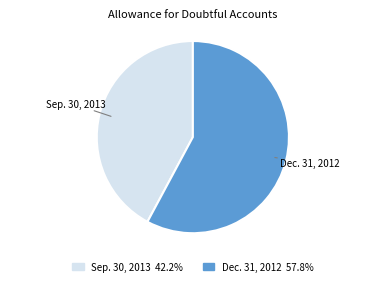

How many segments does this pie chart have?

2